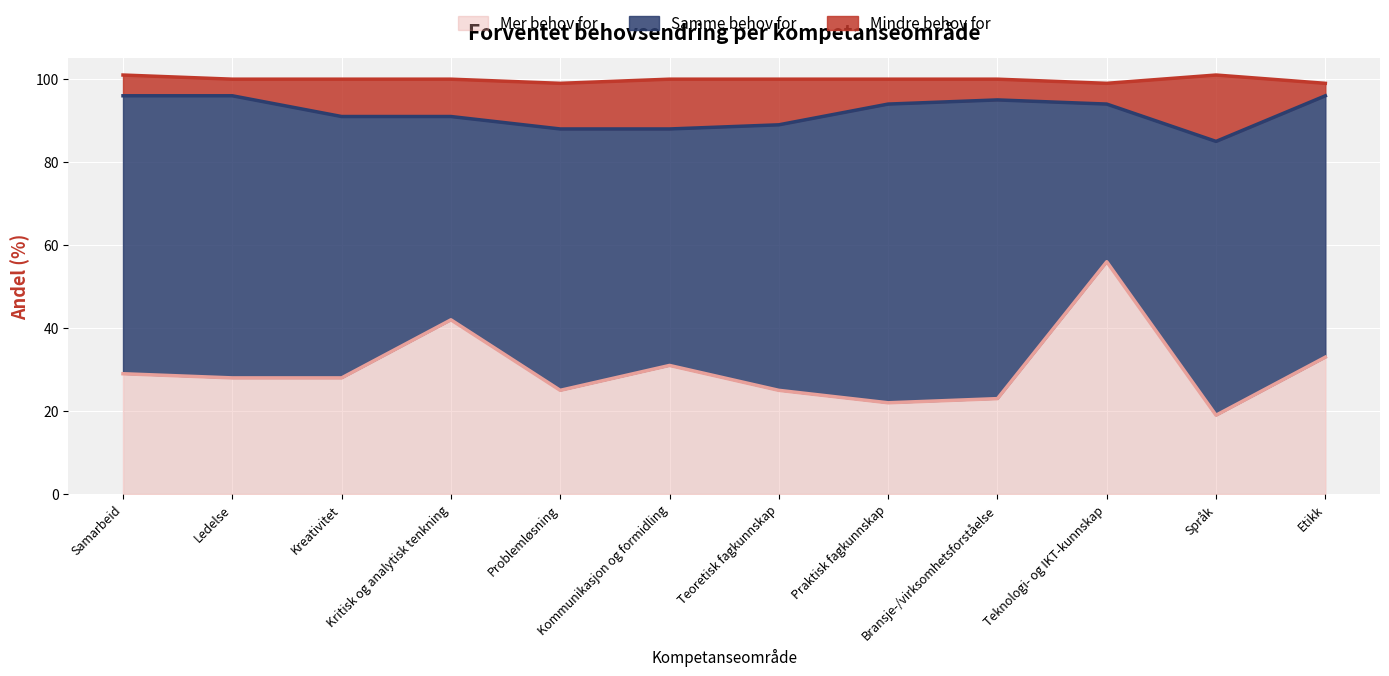

In Mindre behov for, how many points are lower than both neighbors (excluding endpoints)?

1